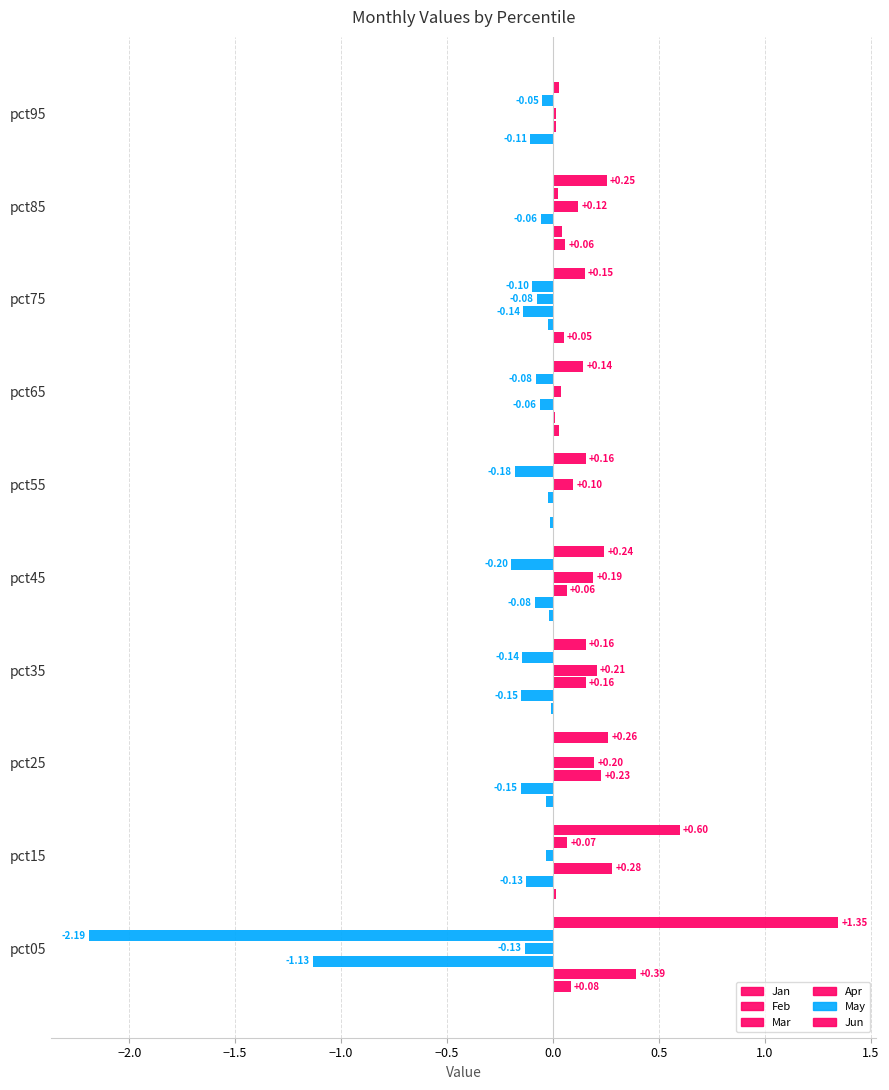

What is the smallest value displayed?

-2.2